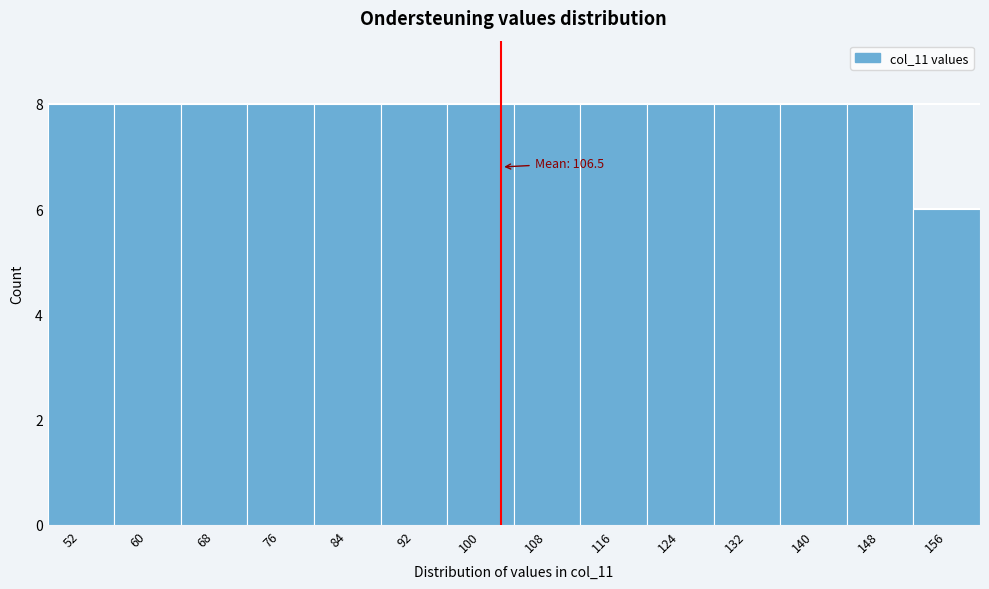

Reading right to left, list all the values displayed in this chart.

156=6	148=8	140=8	132=8	124=8	116=8	108=8	100=8	92=8	84=8	76=8	68=8	60=8	52=8